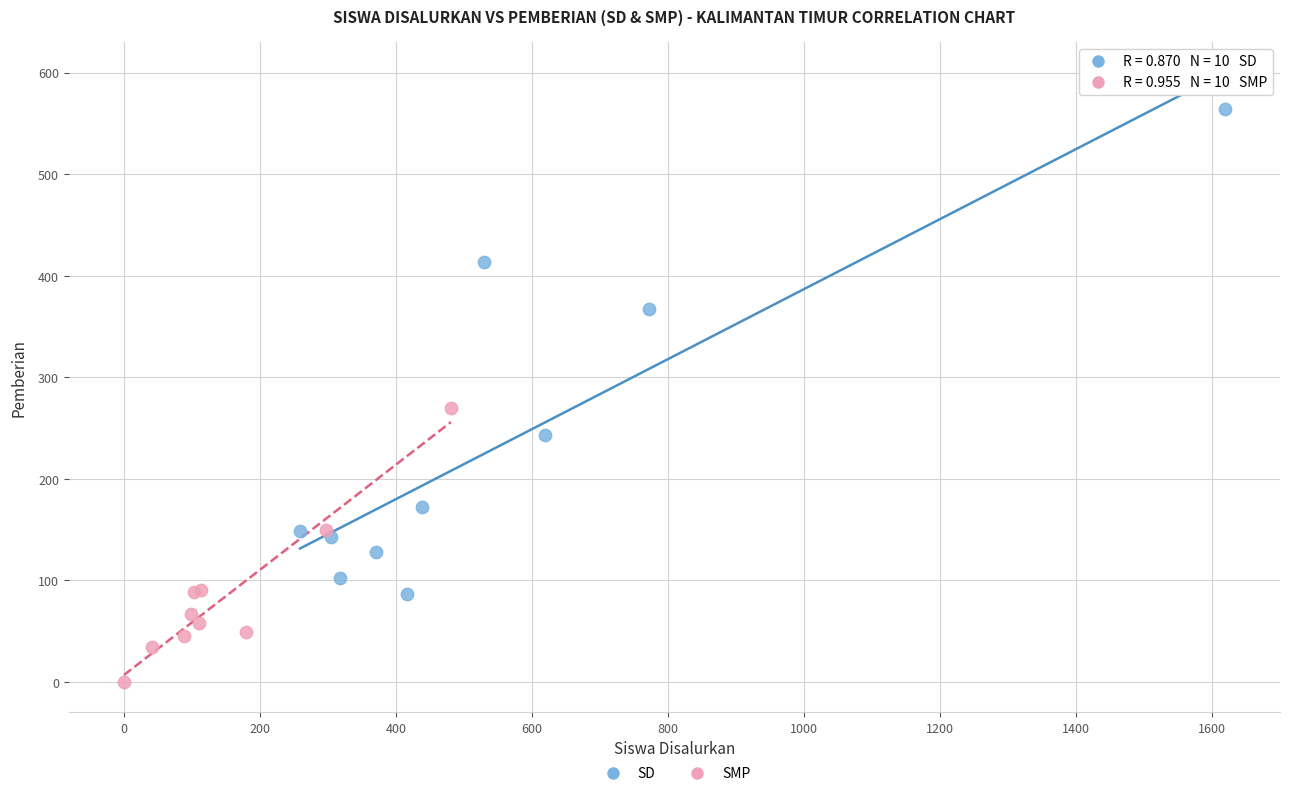

Which series has the widest spread of Y values?

SD